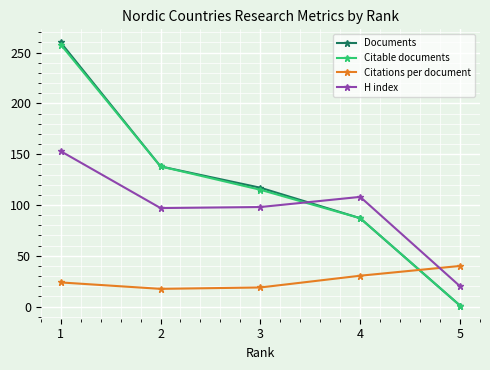

What is the value of the Documents point at the 3rd from the left?

117.0